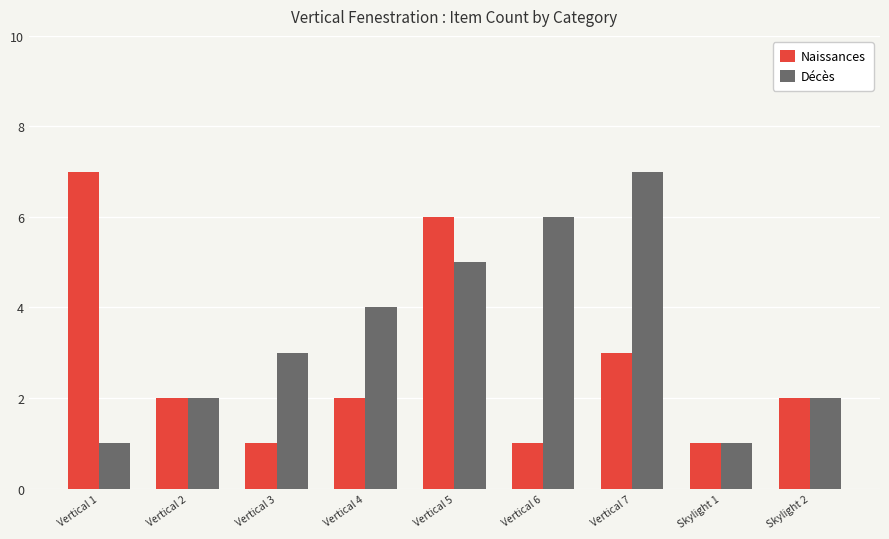

The value of Naissances at Vertical 7 is 3. True or false?

True